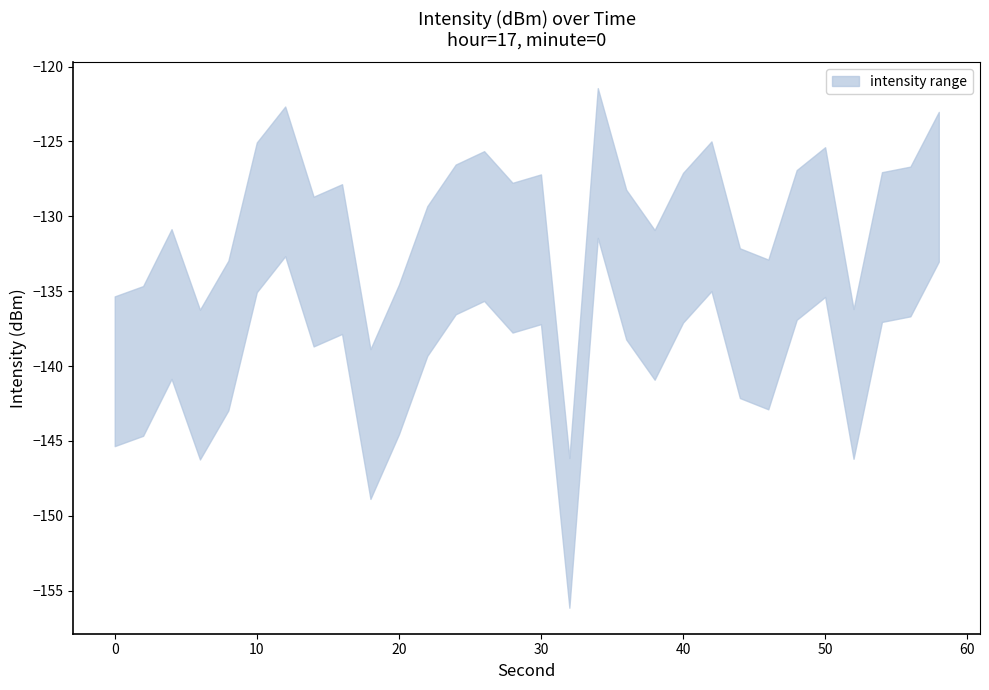

Is the value of lower at 46 greater than the value of upper at 54?

No